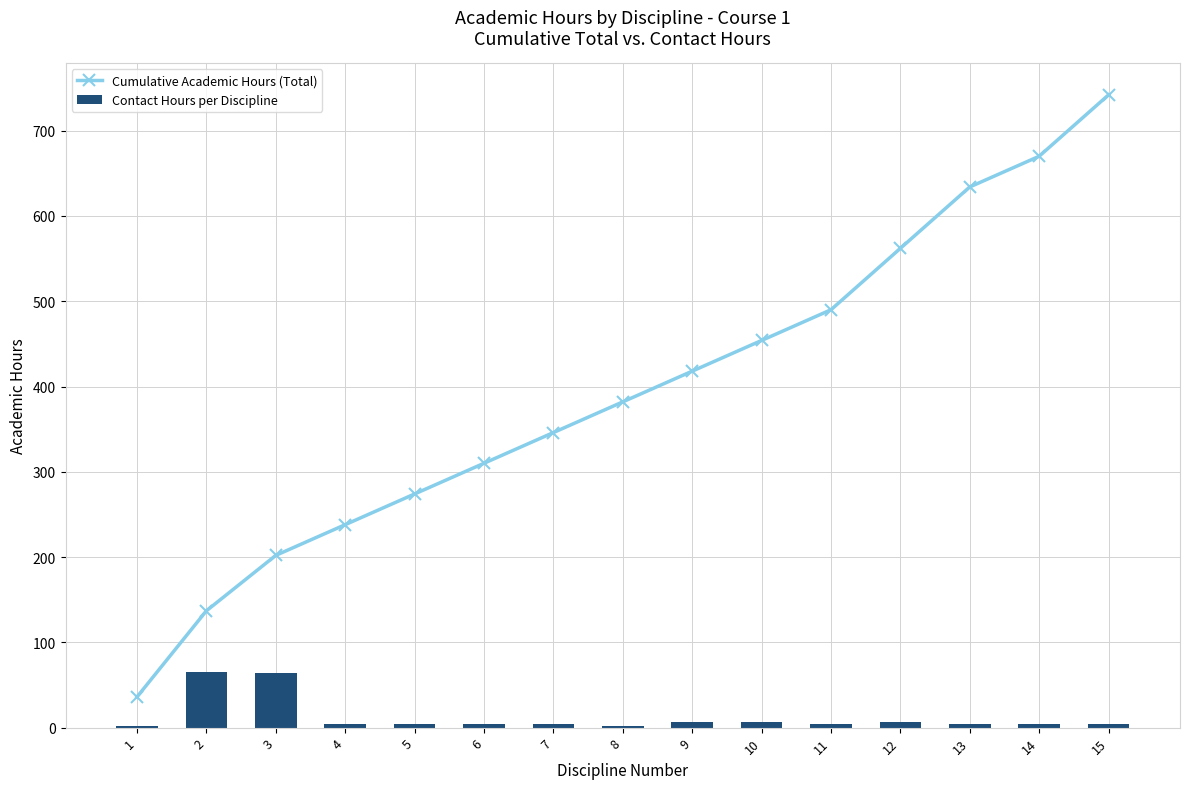

At which category does the chart reach its peak across all series?

15